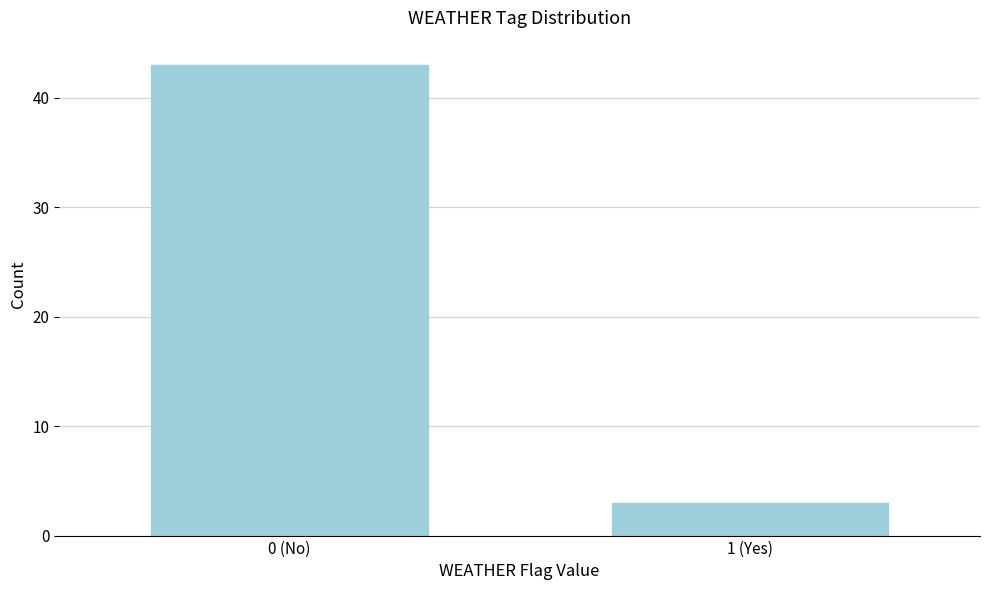

Reading left to right, what are all the values shown in this chart?

0 (No)=43	1 (Yes)=3